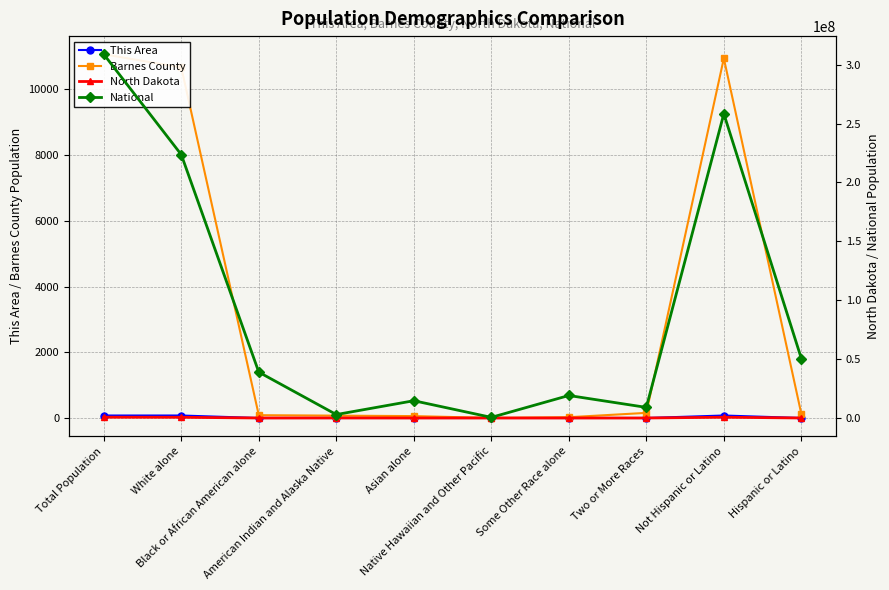

List the labels in order of North Dakota value, smallest first.

Native Hawaiian and Other Pacific, Some Other Race alone, Asian alone, Black or African American alone, Two or More Races, Hispanic or Latino, American Indian and Alaska Native, White alone, Not Hispanic or Latino, Total Population